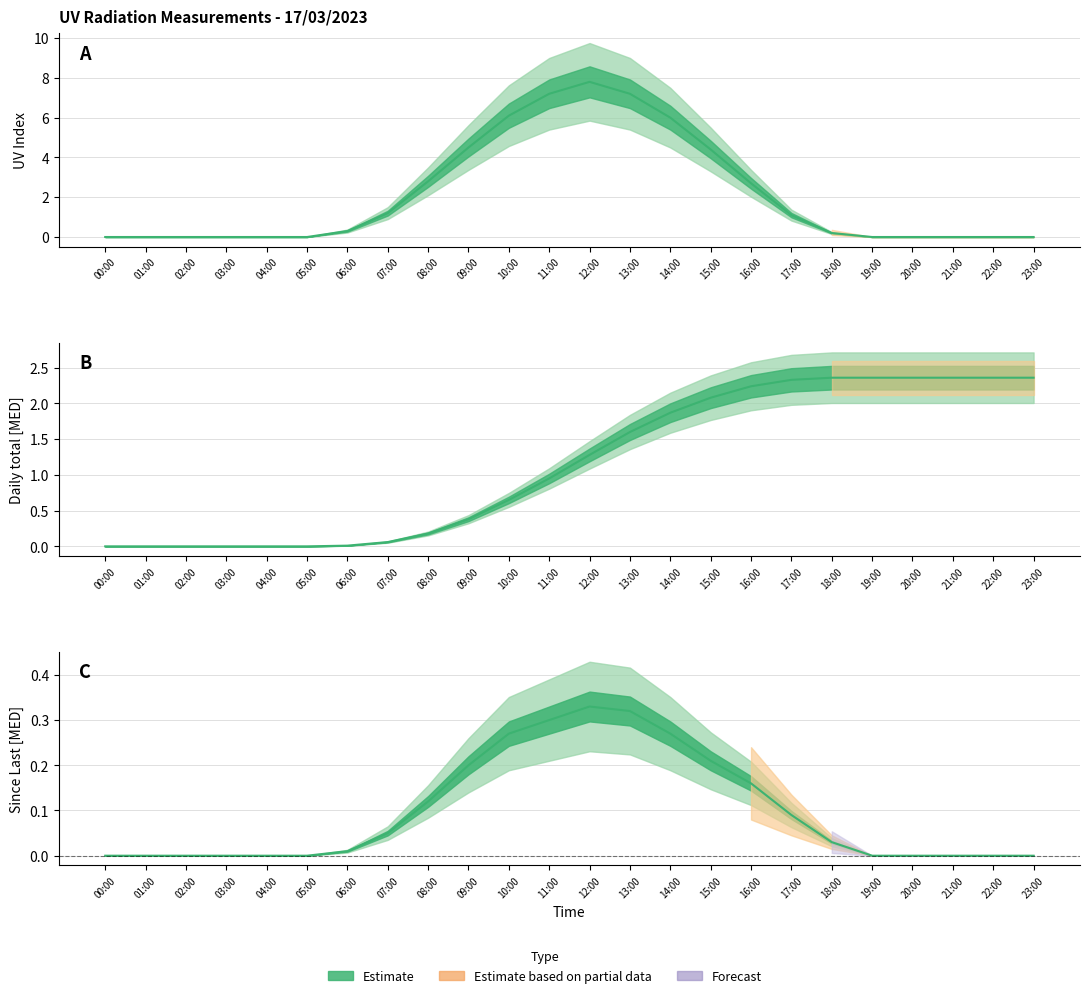

What is the label of the 19th point from the right?

05:00